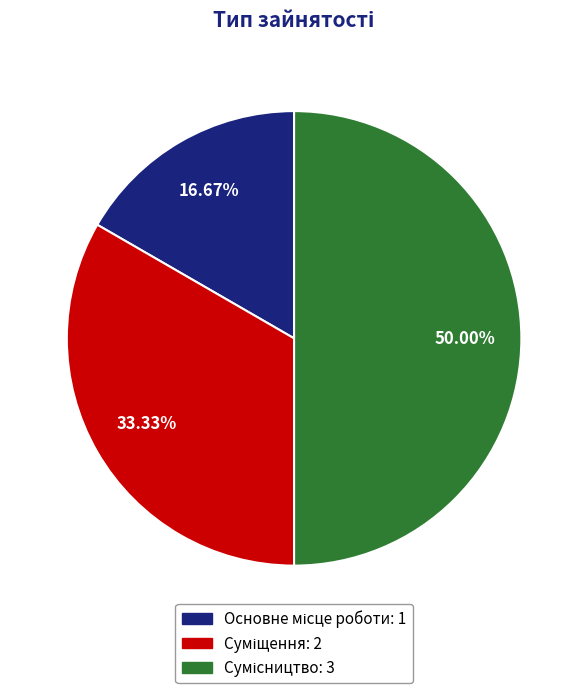

How many slices are in this pie chart?

3